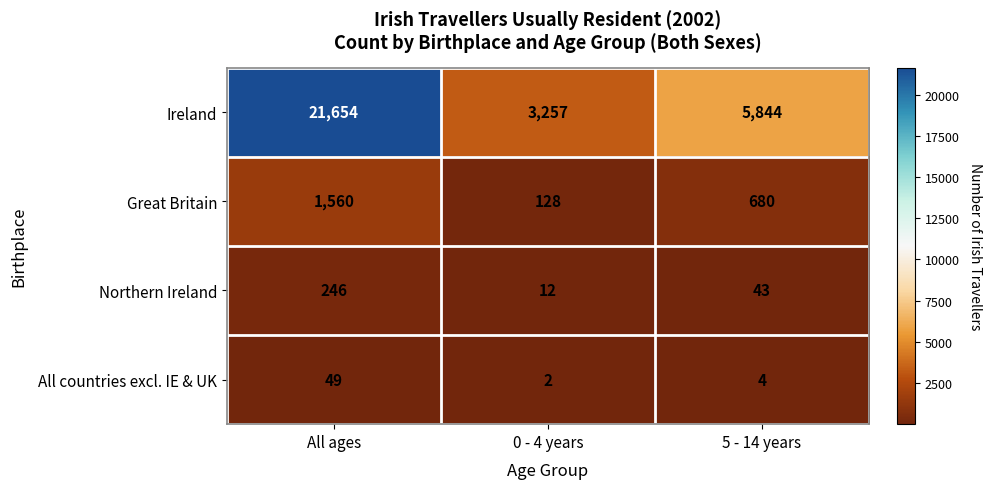

Reading left to right, extract all data points from this chart.

Ireland: 21654	3257	5844
Great Britain: 1560	128	680
Northern Ireland: 246	12	43
All countries excl. IE & UK: 49	2	4